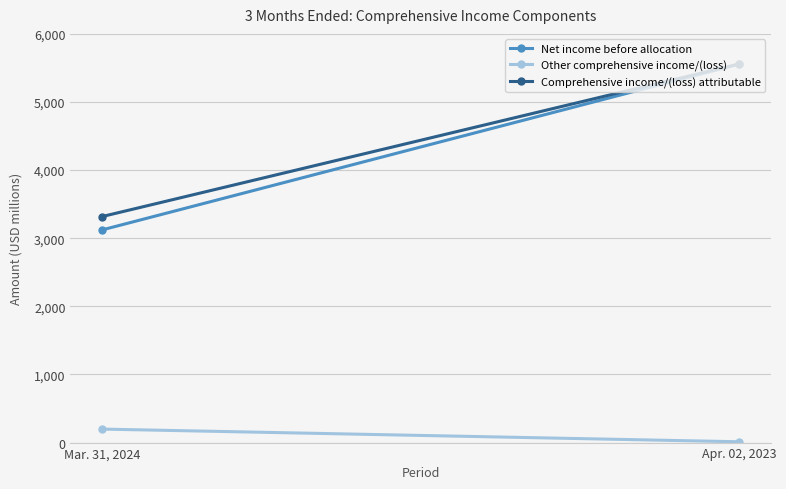

Reading left to right, what are all the values shown in this chart?

Net income before allocation: 3123	5556
Other comprehensive income/(loss): 198	12
Comprehensive income/(loss) attributable: 3319	5558